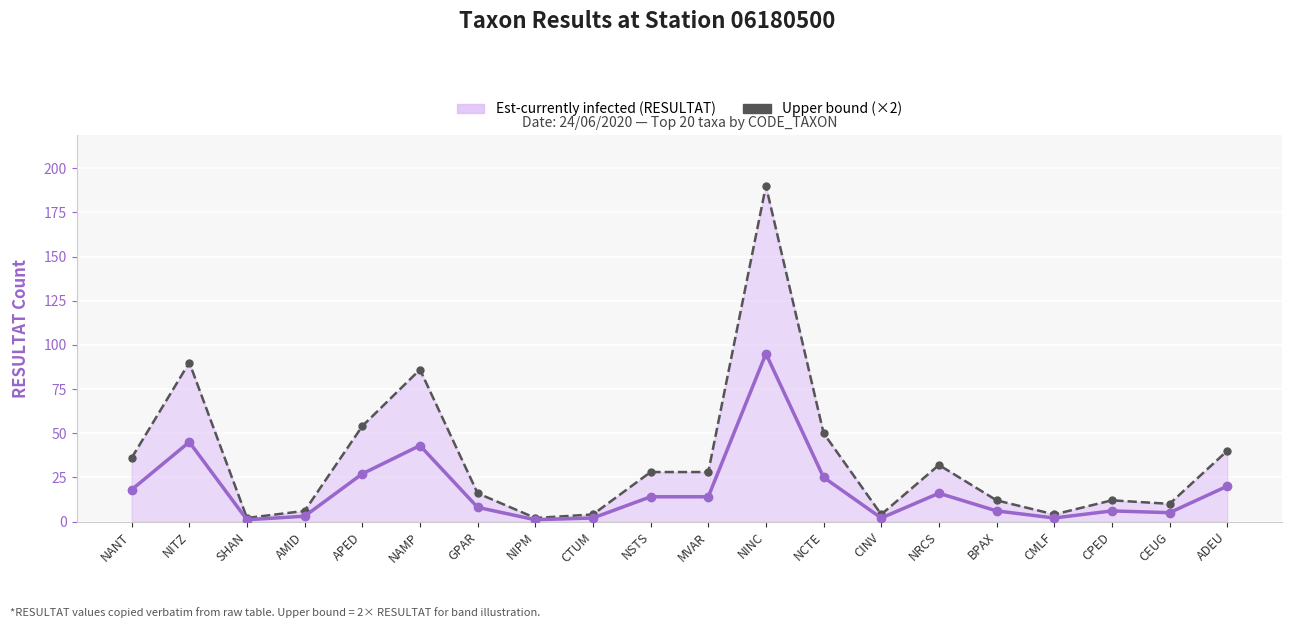

What is the label of the 8th point from the left?

NIPM